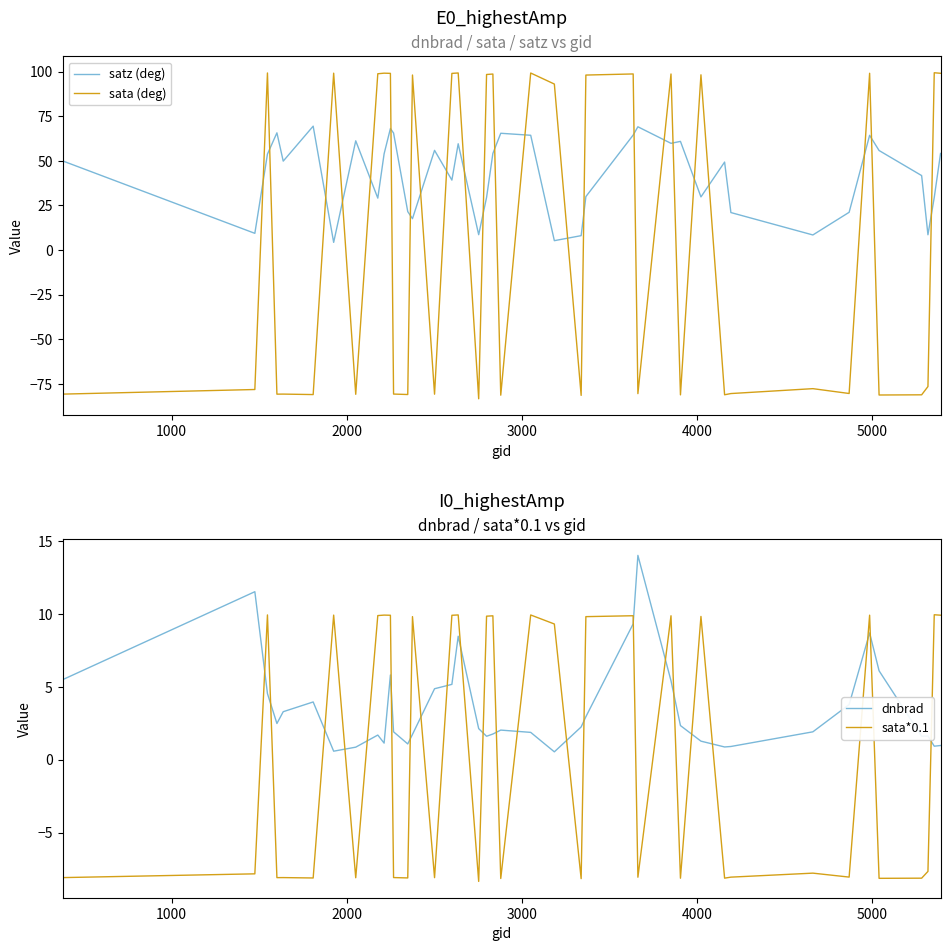

After their last crossing, which series has the higher values: dnbrad or satz (deg)?

satz (deg)